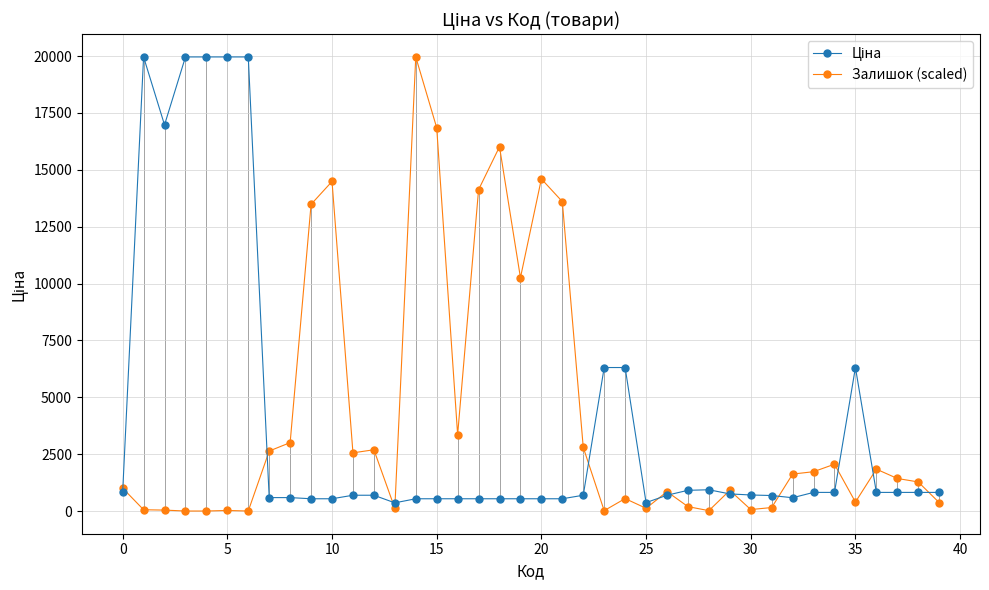

At how many categories does at least one series exceed 11293?

14